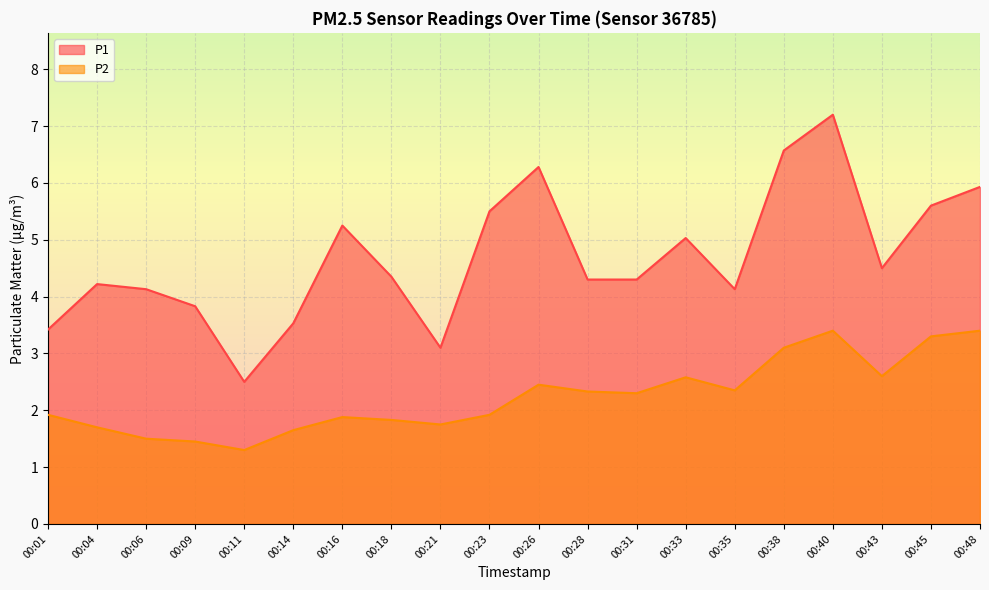

Is it true that P2 equals 0.9 at 00:31?

False